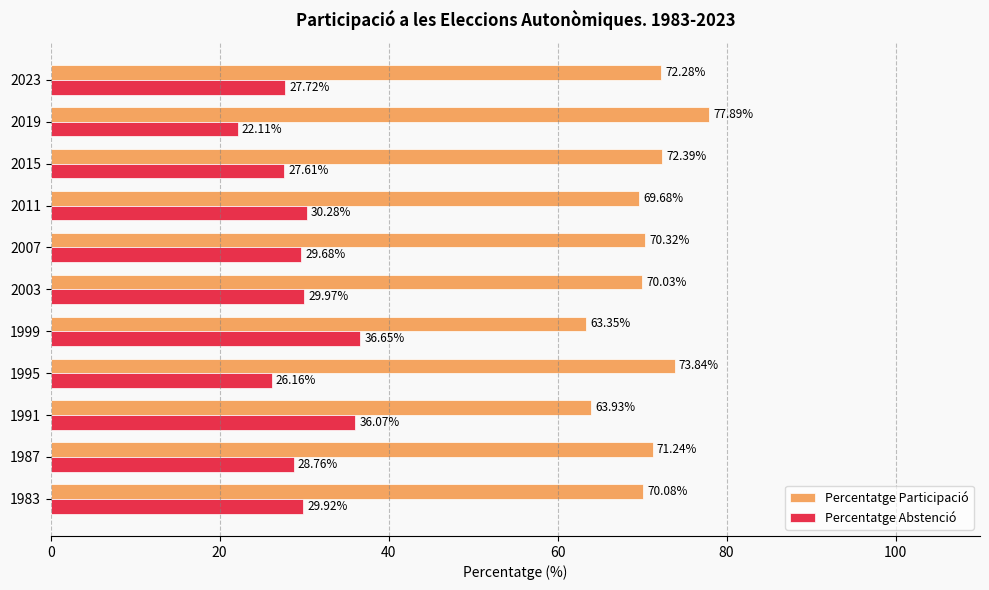

At which category does the chart reach its peak across all series?

2019